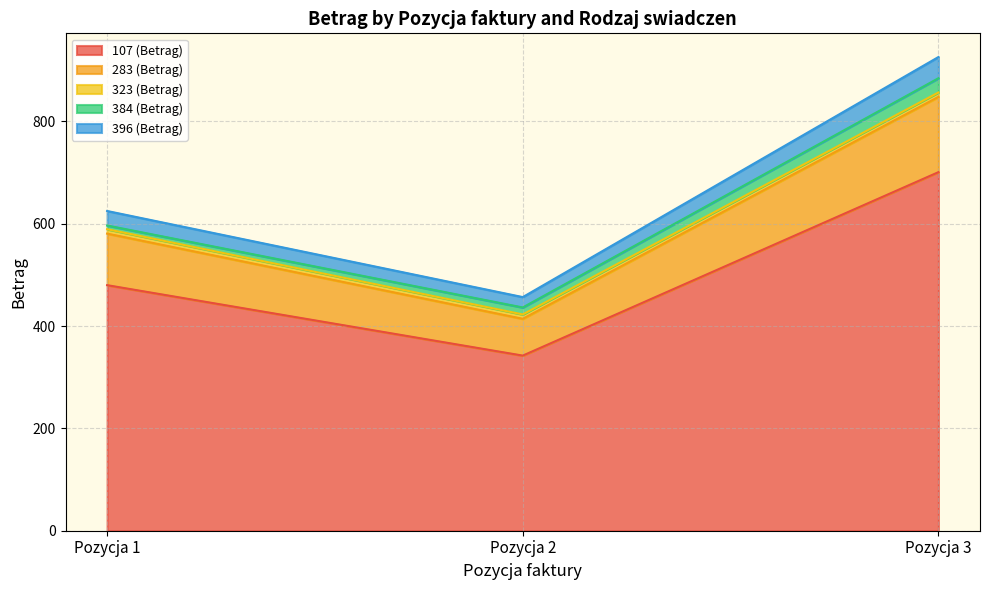

The value of 107 (Betrag) at Pozycja 3 is 1147.3. True or false?

False